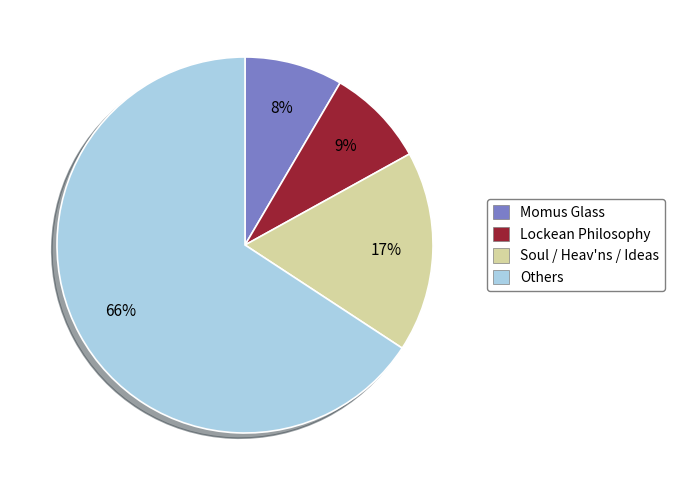

Combined, do Others and Soul / Heav'ns / Ideas account for over 50%?

Yes